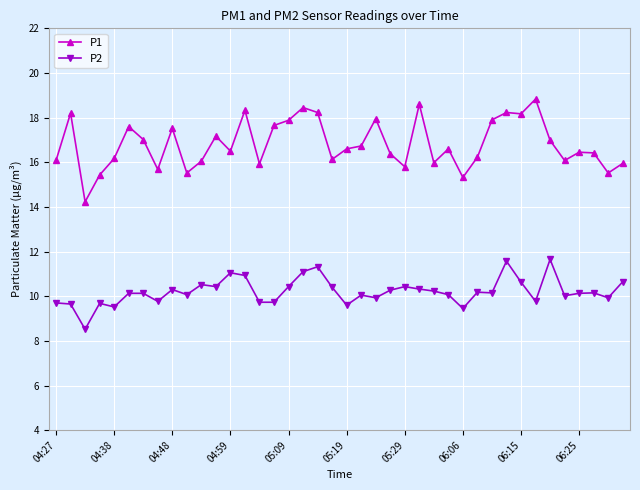

True or false: P2 and P1 cross at least once.

False